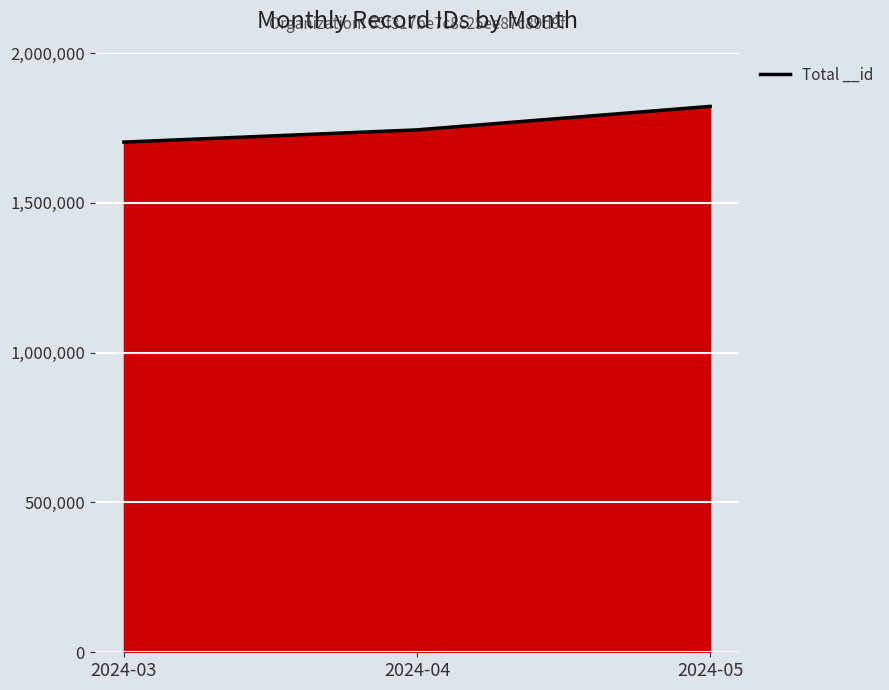

What is the difference between the values at 2024-05 and 2024-03?

119151